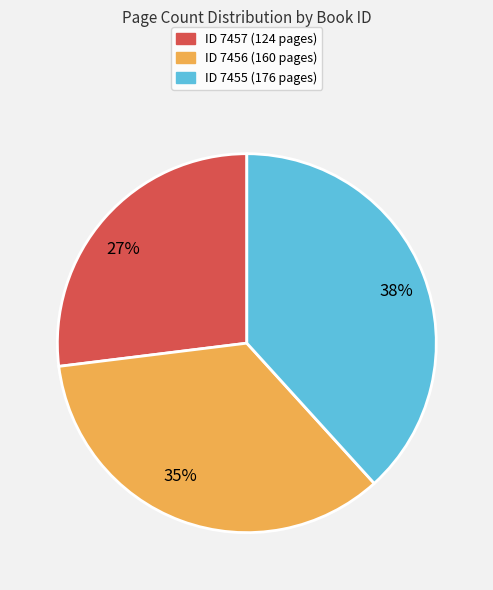

Which slice is the smallest?

27%